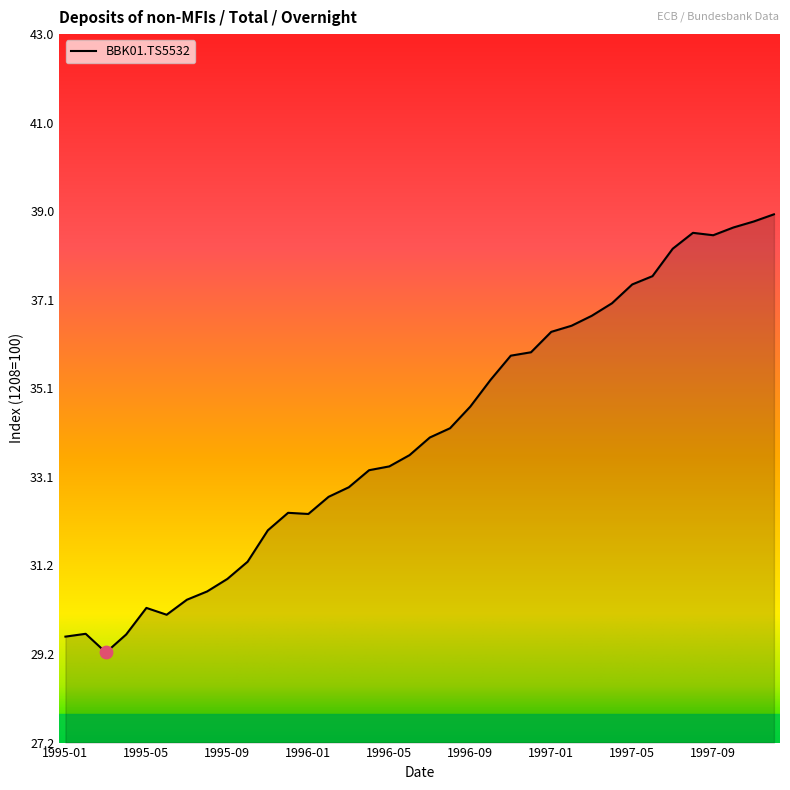

What is the difference between the maximum and minimum values?

9.7